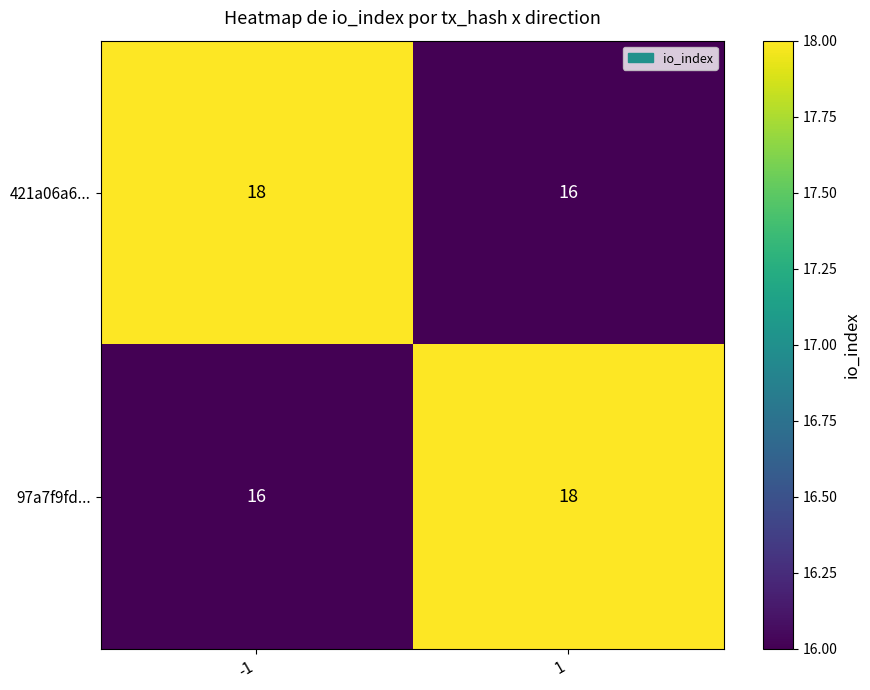

Which series has the largest range (max minus min)?

421a06a6...